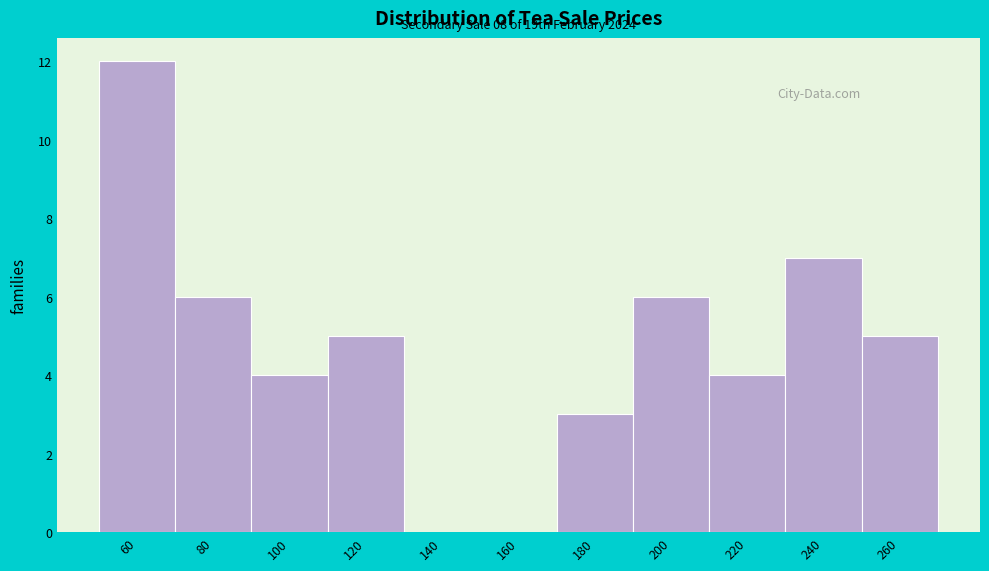

Reading left to right, what are all the values shown in this chart?

60=12	80=6	100=4	120=5	140=0	160=0	180=3	200=6	220=4	240=7	260=5